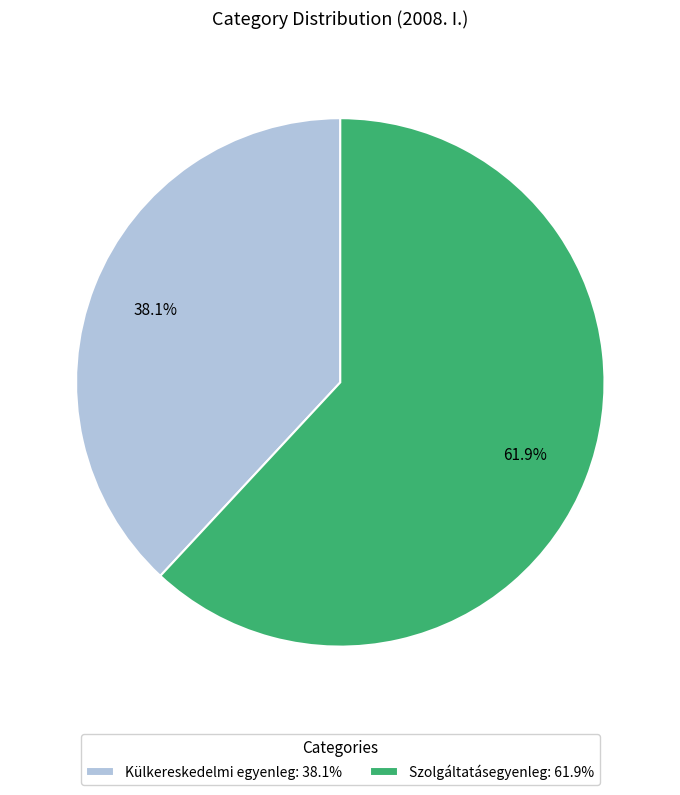

Rank the categories by value from lowest to highest.

Külkereskedelmi egyenleg: 38.1%, Szolgáltatásegyenleg: 61.9%